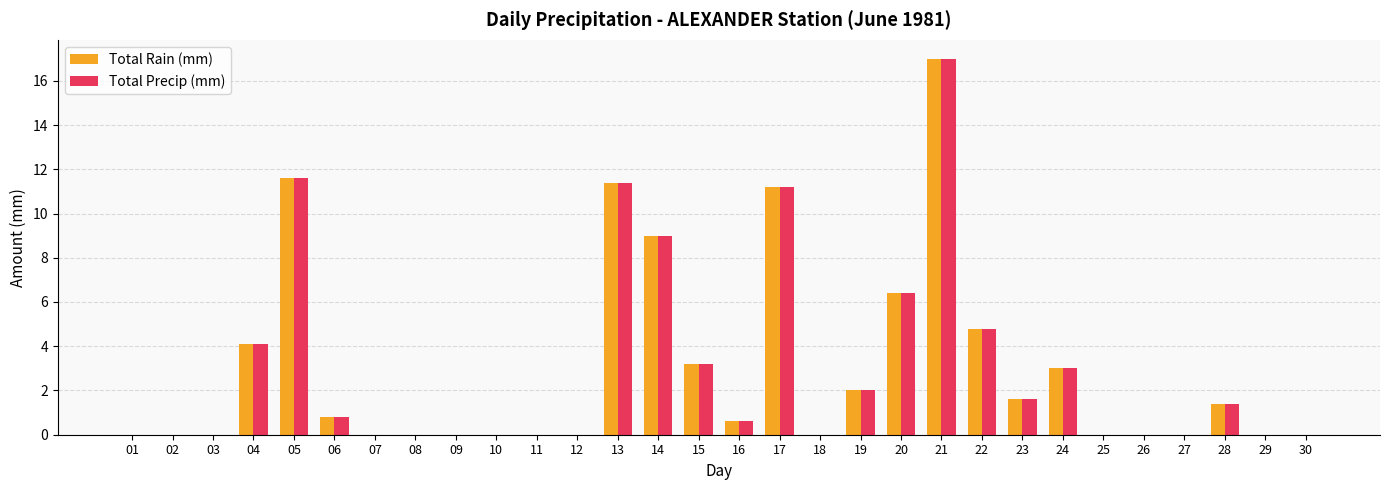

Count the number of data series in this chart.

2